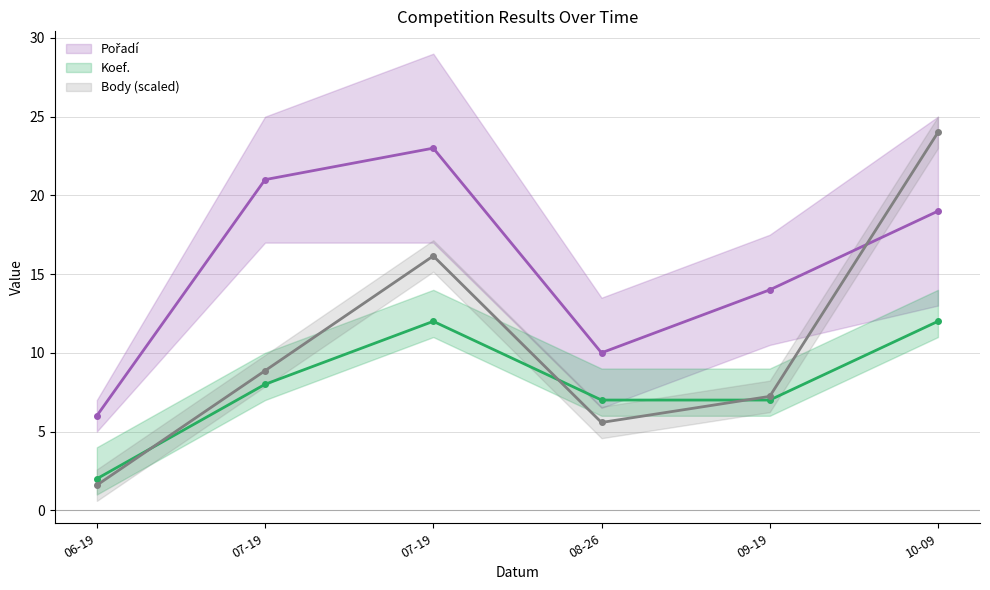

Reading left to right, what are all the values shown in this chart?

Pořadí: 6.0	21.0	23.0	10.0	14.0	19.0
Koef.: 2.0	8.0	12.0	7.0	7.0	12.0
Body (scaled): 1.6	8.9	16.2	5.6	7.2	24.0